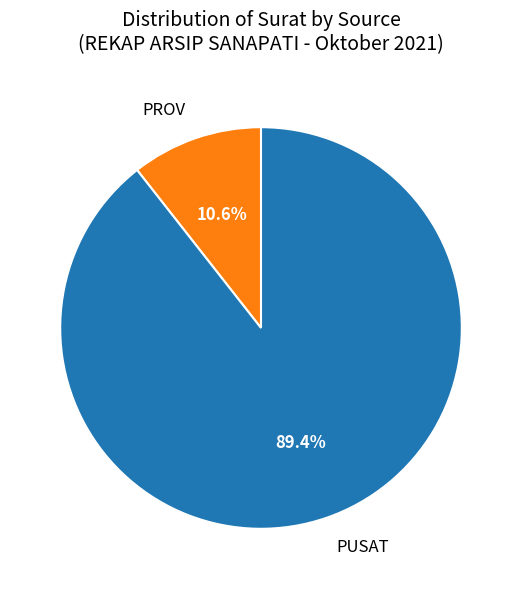

What portion of the pie excludes PUSAT?

10.6%